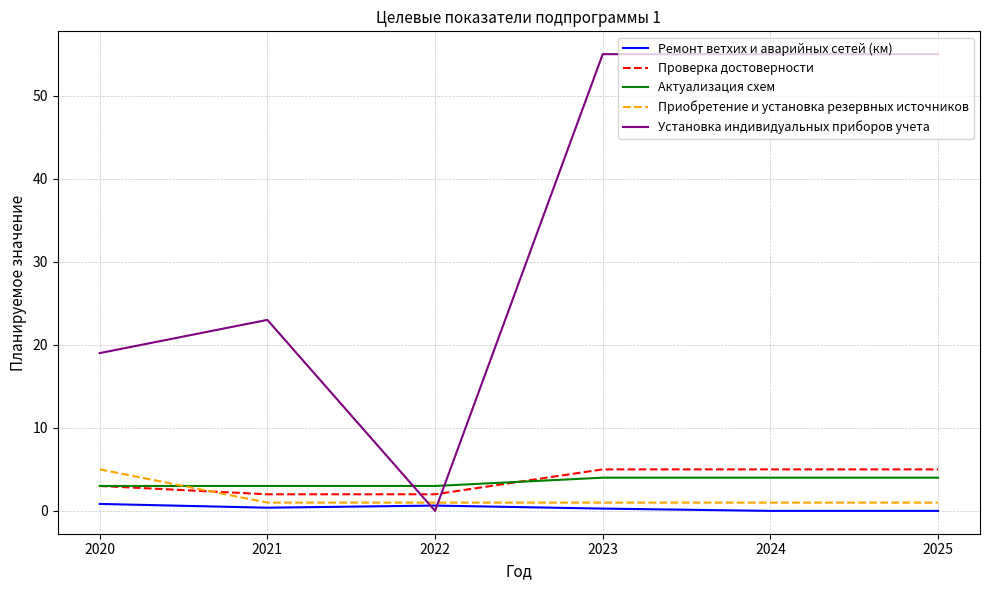

Is it true that Актуализация схем equals 4.0 at 2024?

True